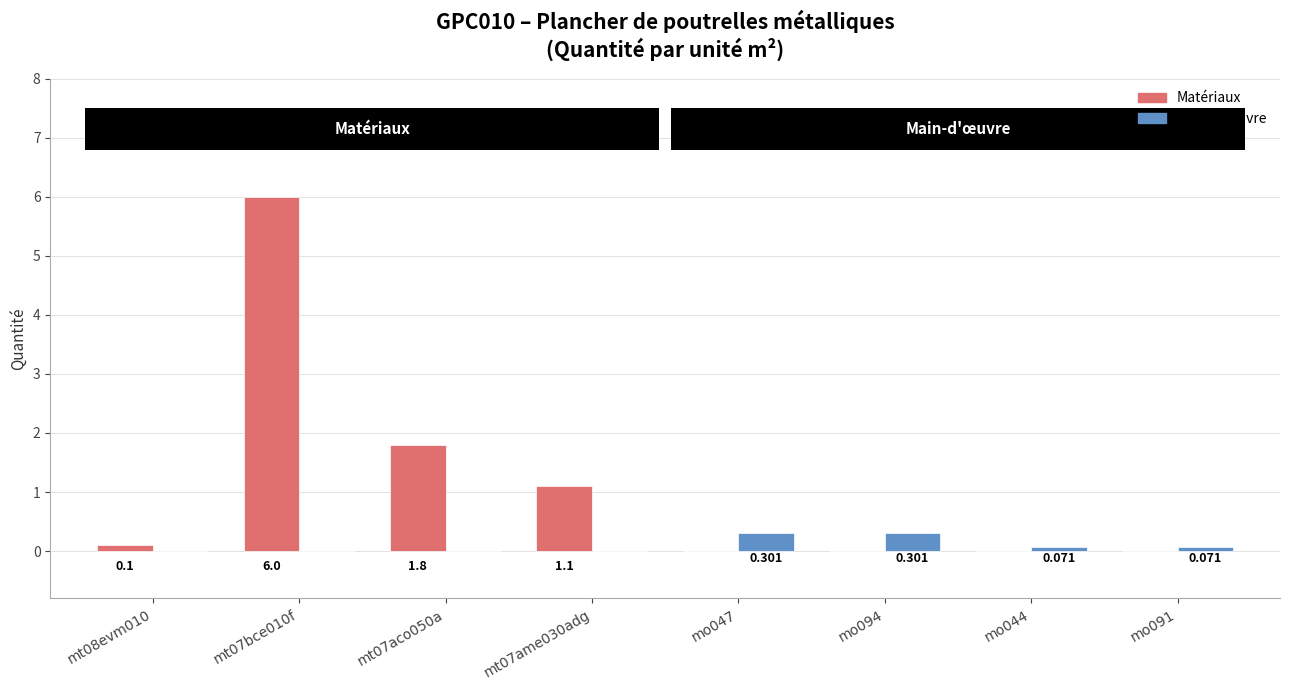

Which series has the largest total across all categories?

Matériaux